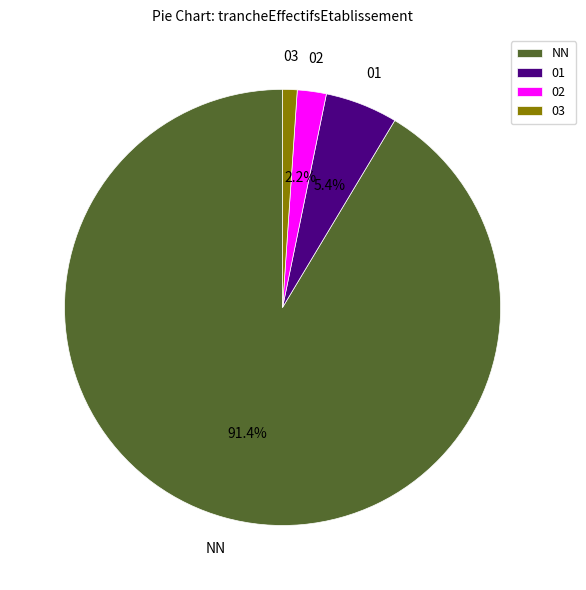

Which category has the biggest portion of the pie?

NN